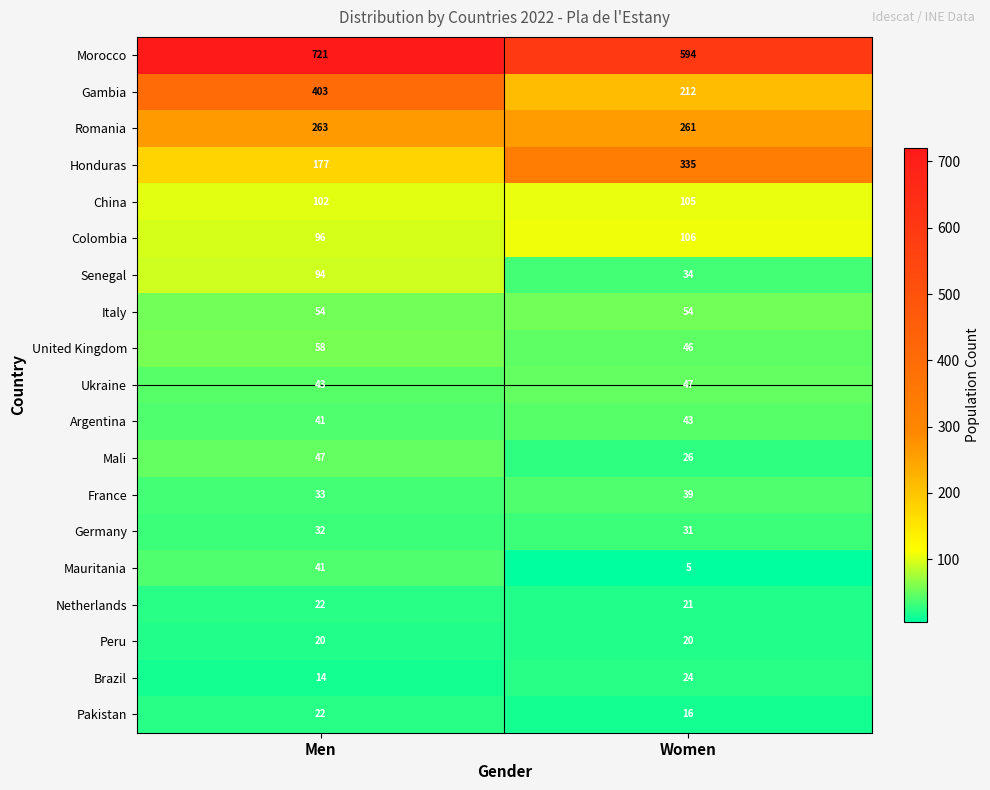

List the labels in order of Senegal value, smallest first.

Women, Men